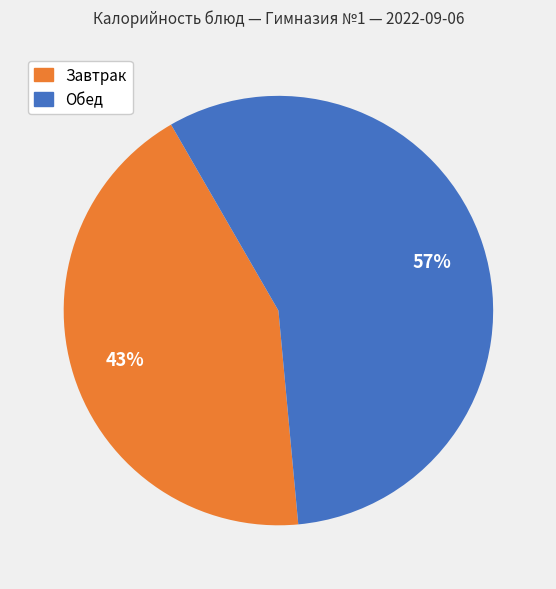

Count the number of slices in the pie.

2